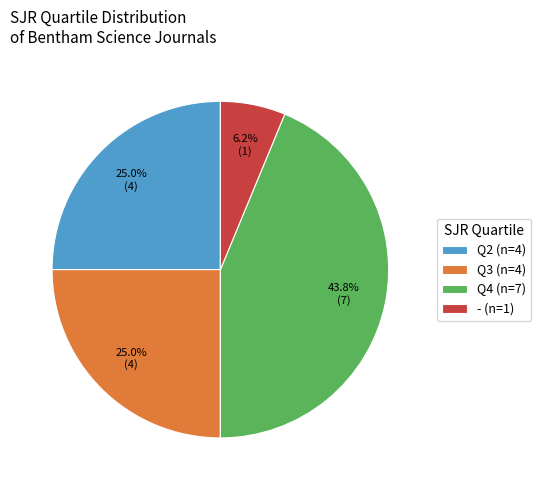

Do Q3 (n=4) and Q4 (n=7) together represent more than half of the pie?

Yes